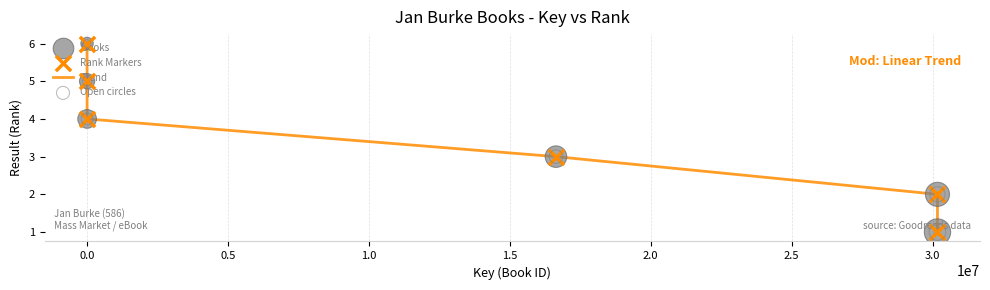

What is the sum of all values?

21